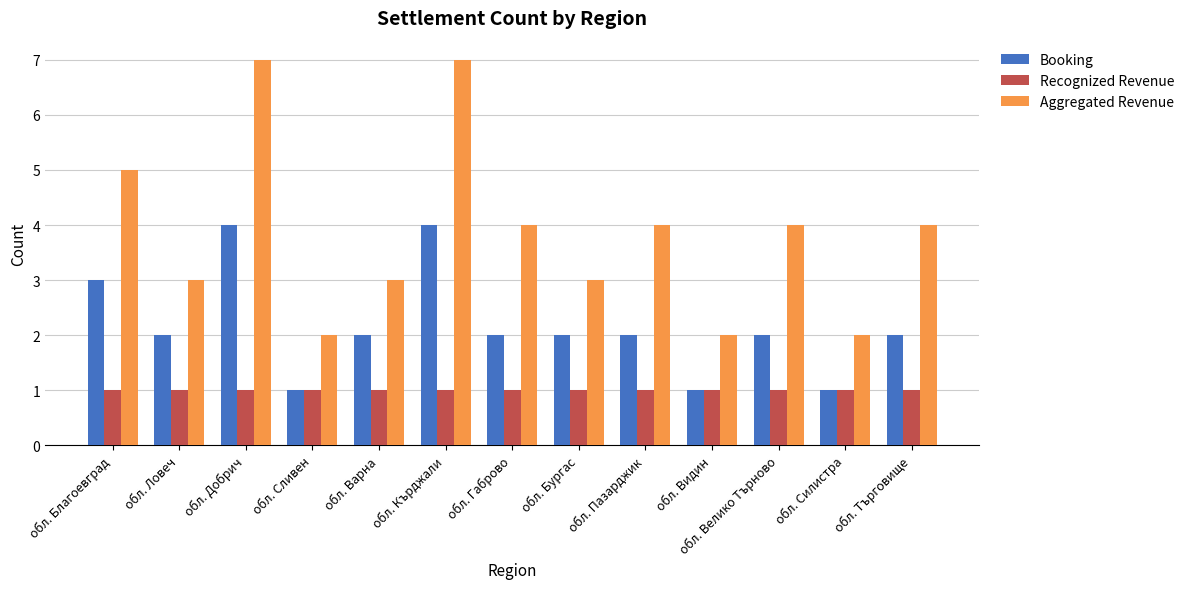

What is the maximum value for Recognized Revenue?

1